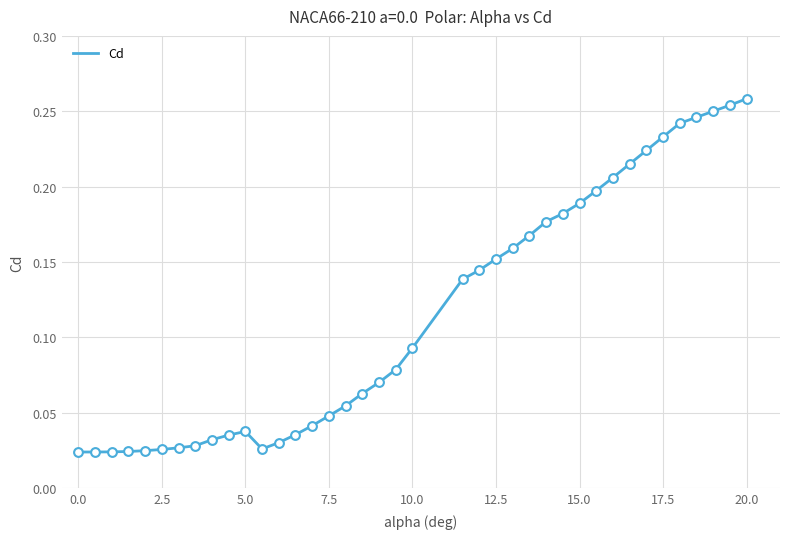

How many lines are shown in the chart?

1